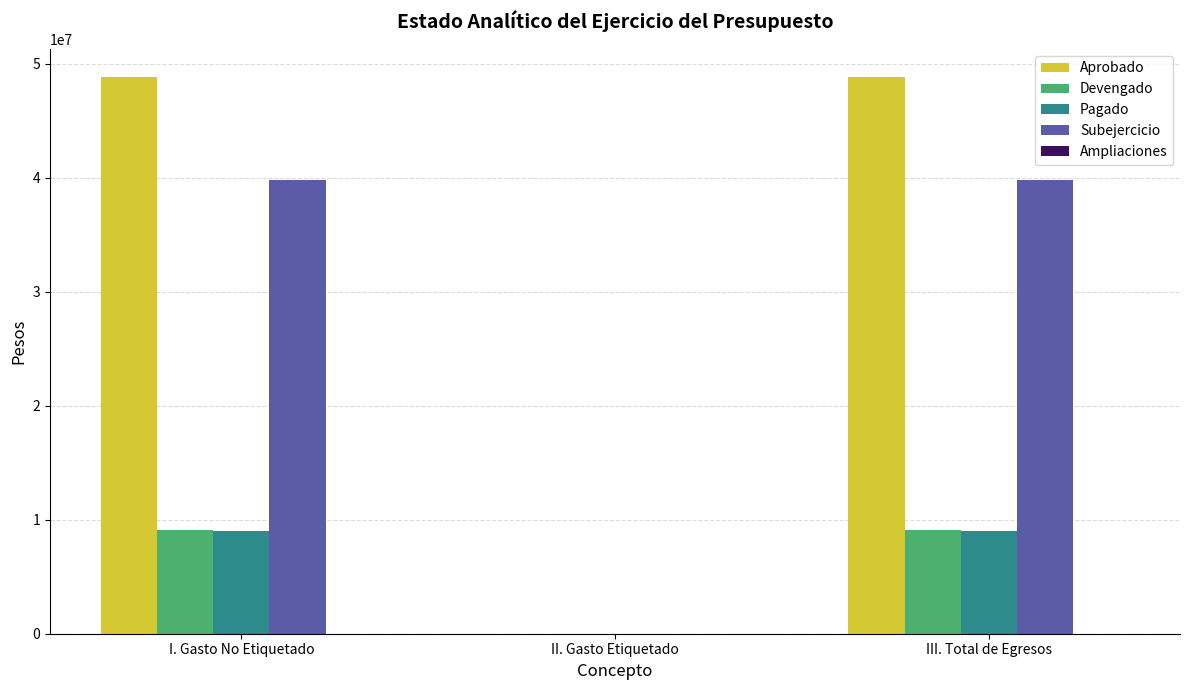

Where does the Pagado series first go above 9049759?

I. Gasto No Etiquetado